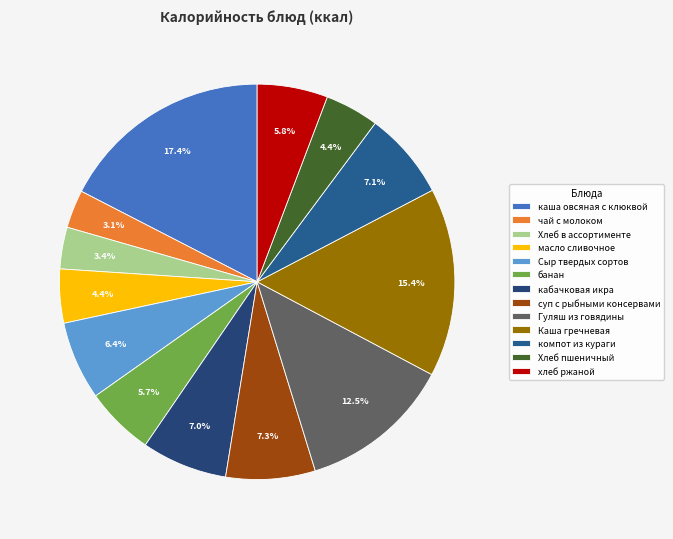

Does any single category account for the majority?

No